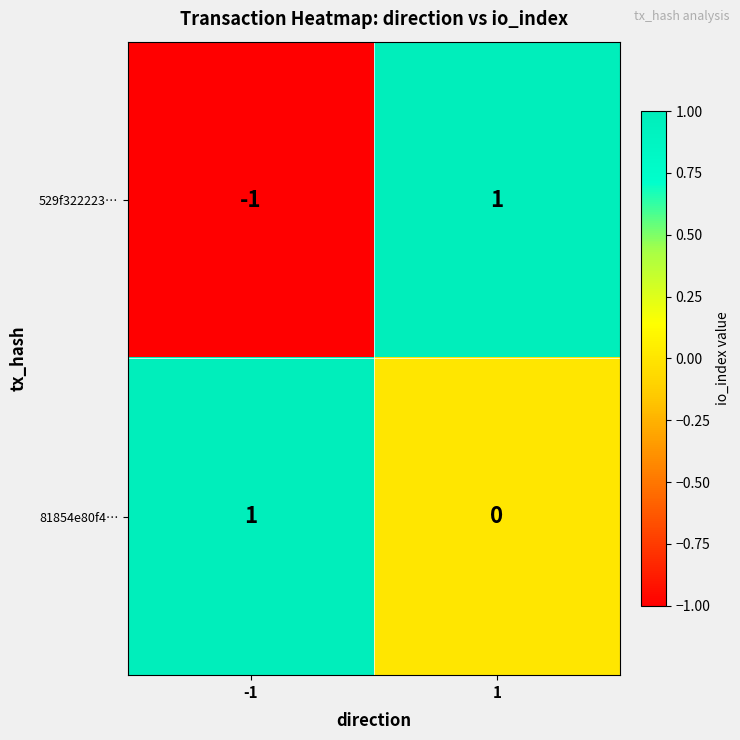

Which series changed the most between -1 and 1?

529f322223…